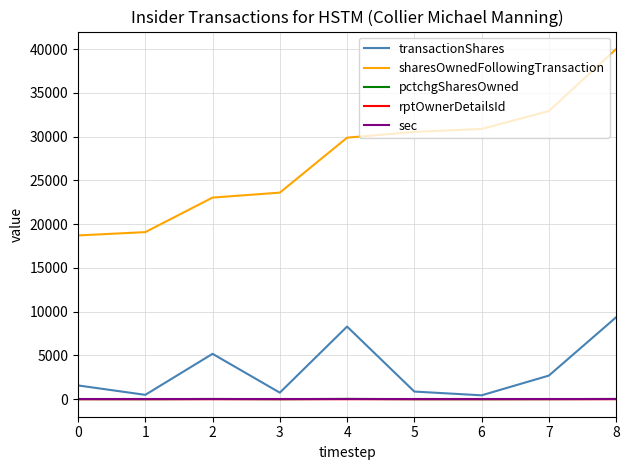

Which series has the largest range (max minus min)?

sharesOwnedFollowingTransaction